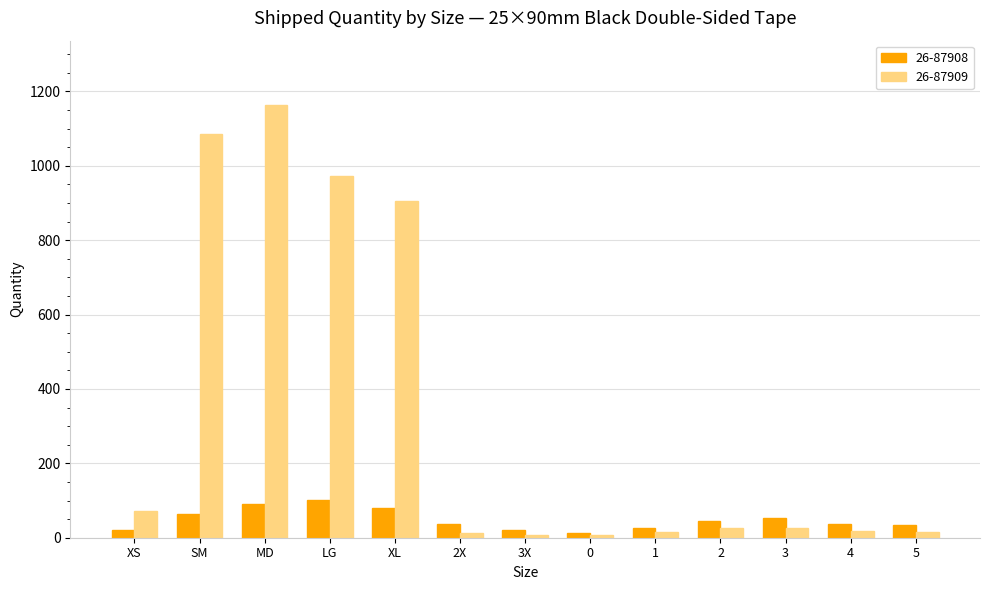

How many bars are there in each group?

2